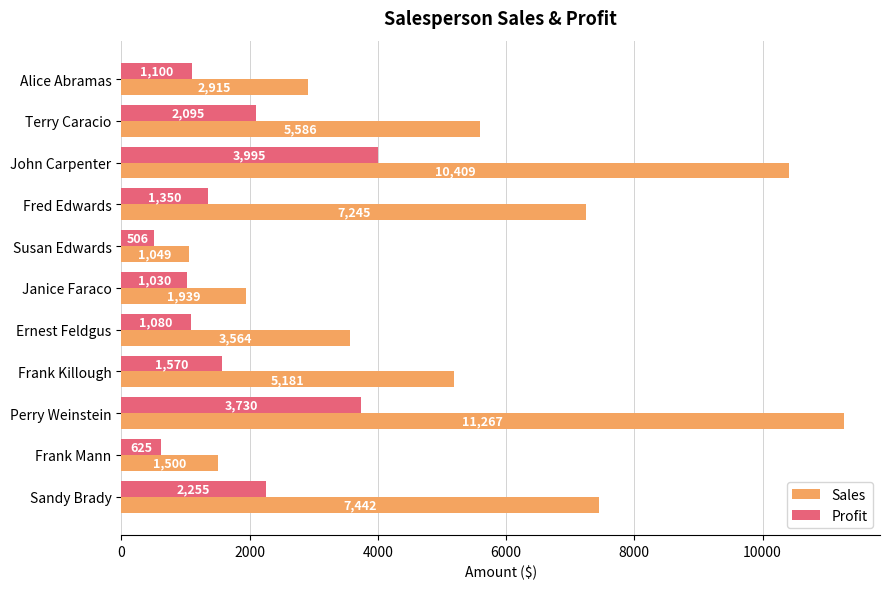

At which category is the sum across all series the highest?

Perry Weinstein